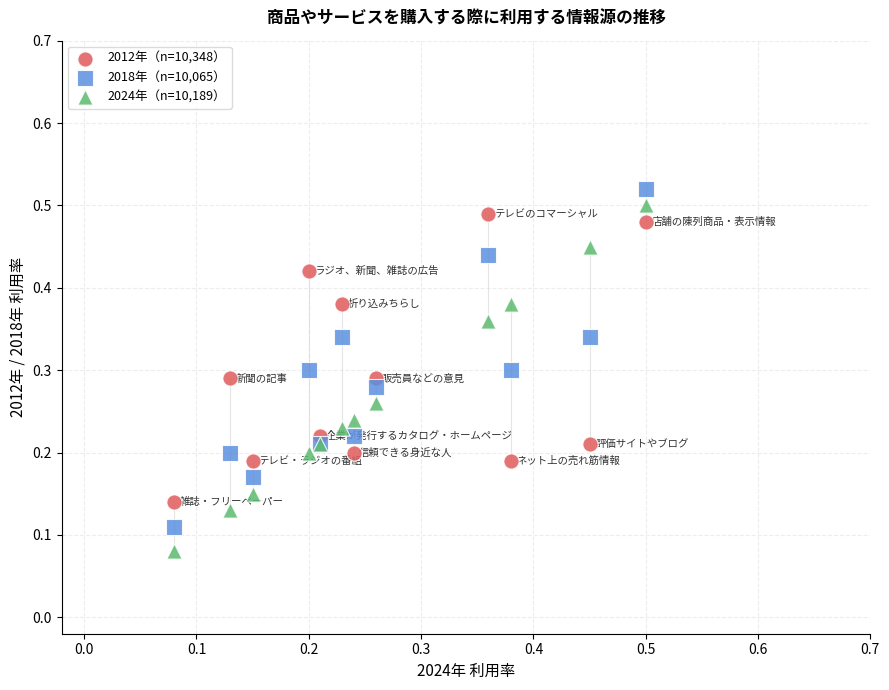

What are all the series names shown in the legend?

2012年（n=10,348）, 2018年（n=10,065）, 2024年（n=10,189）